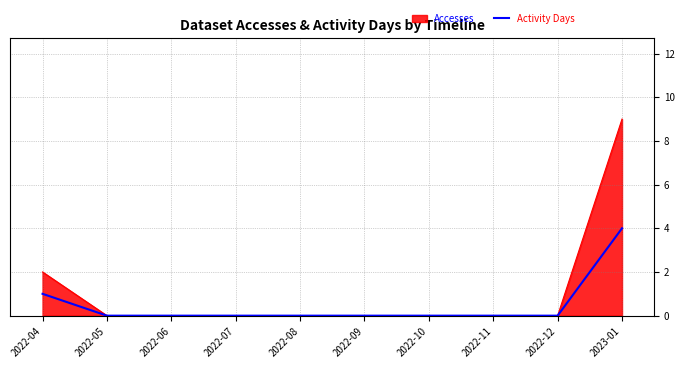

True or false: Accesses has a value of 0 at 2022-11.

True